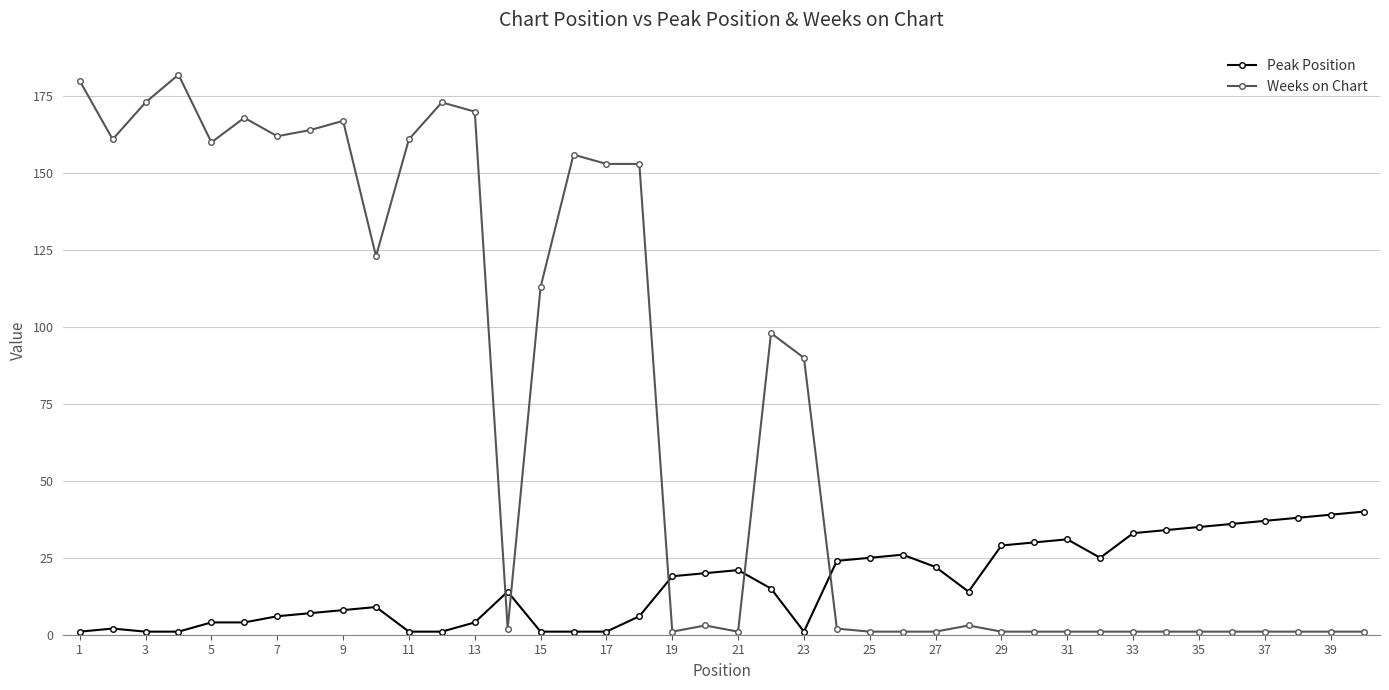

Reading right to left, what are all the values shown in this chart?

Peak Position: 40	39	38	37	36	35	34	33	25	31	30	29	14	22	26	25	24	1	15	21	20	19	6	1	1	1	14	4	1	1	9	8	7	6	4	4	1	1	2	1
Weeks on Chart: 1	1	1	1	1	1	1	1	1	1	1	1	3	1	1	1	2	90	98	1	3	1	153	153	156	113	2	170	173	161	123	167	164	162	168	160	182	173	161	180